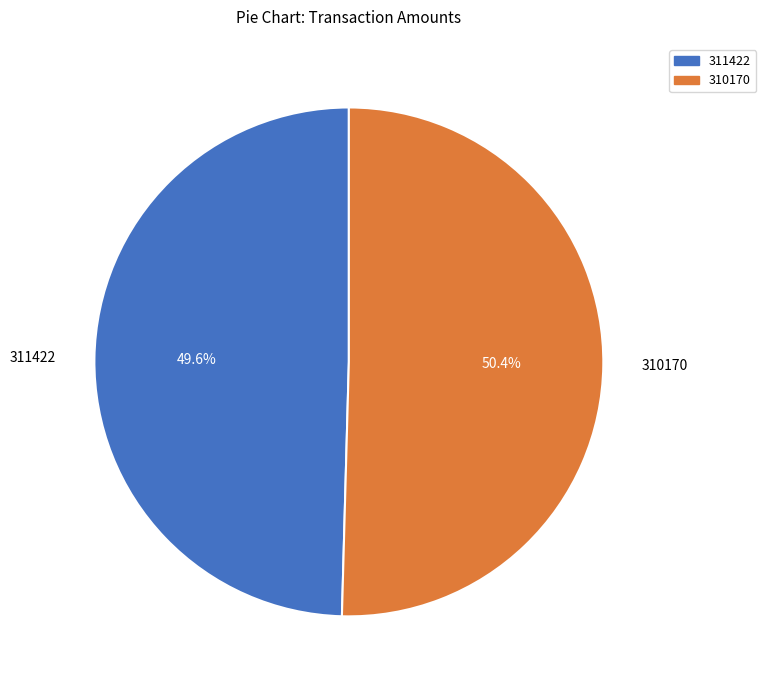

How many slices are in this pie chart?

2